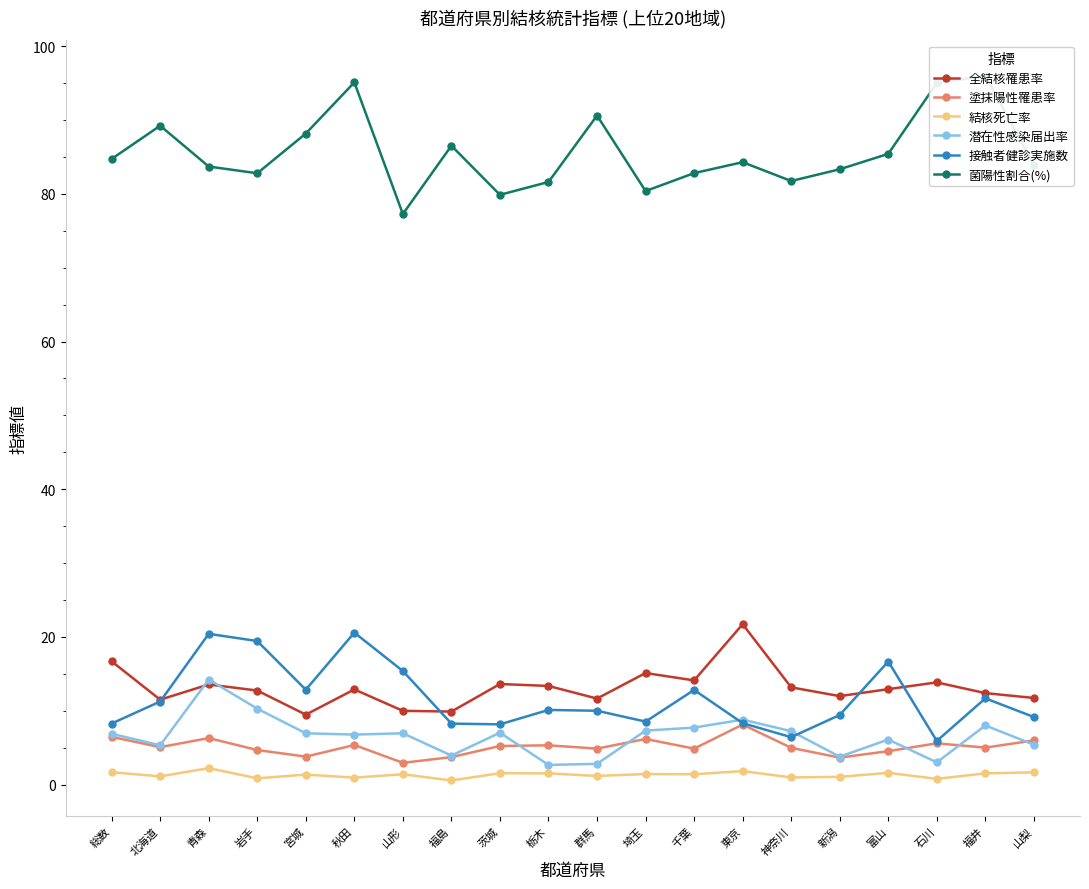

True or false: 菌陽性割合(%) and 潜在性感染届出率 intersect in this chart.

False